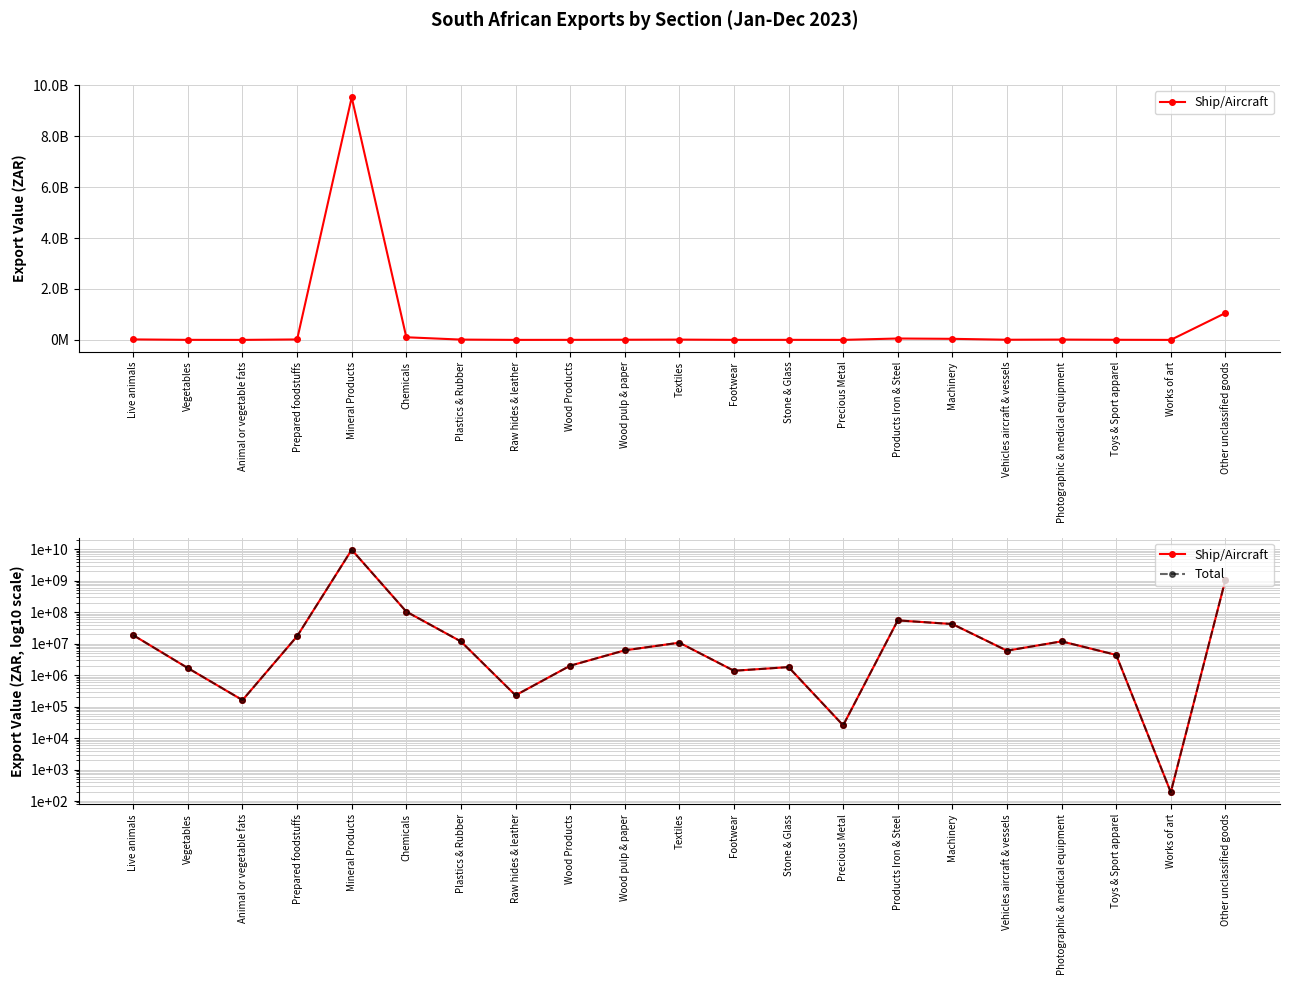

Which series has the largest range (max minus min)?

Ship/Aircraft